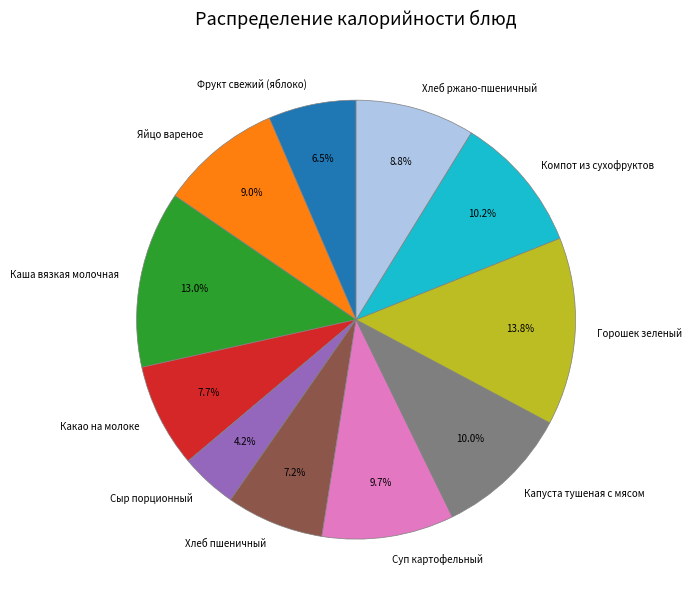

Which has a higher value, Капуста тушеная с мясом or Яйцо вареное?

Капуста тушеная с мясом